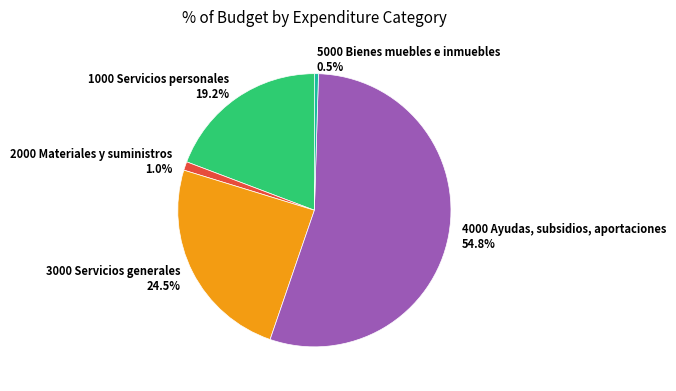

Do 3000 Servicios generales and 1000 Servicios personales together represent more than half of the pie?

No